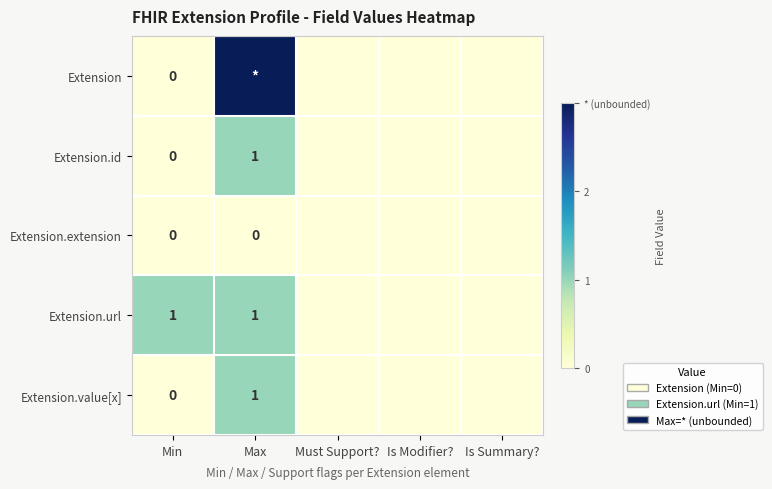

Is it true that Extension.url equals 2 at Min?

False